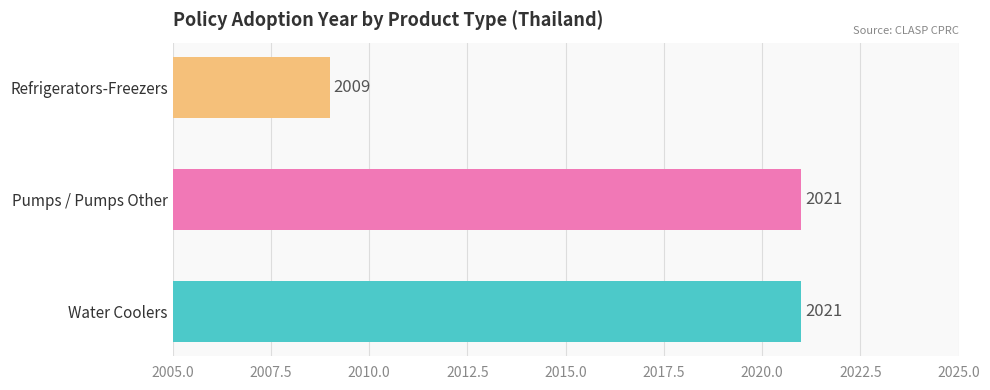

What is the difference between the maximum and minimum values?

12